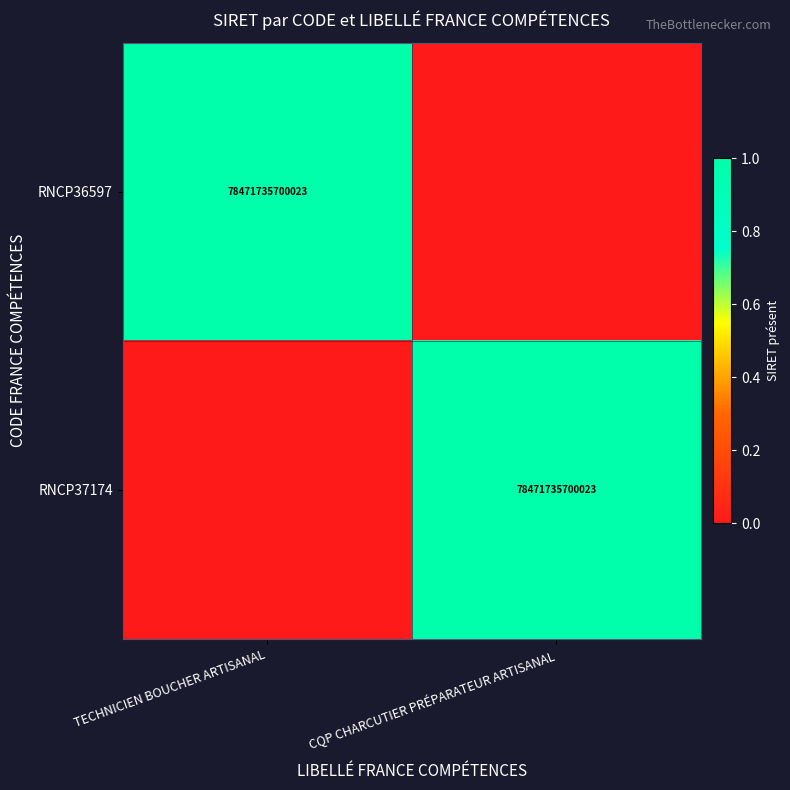

Is it true that RNCP37174 equals 124777811987111 at CQP CHARCUTIER PRÉPARATEUR ARTISANAL?

False